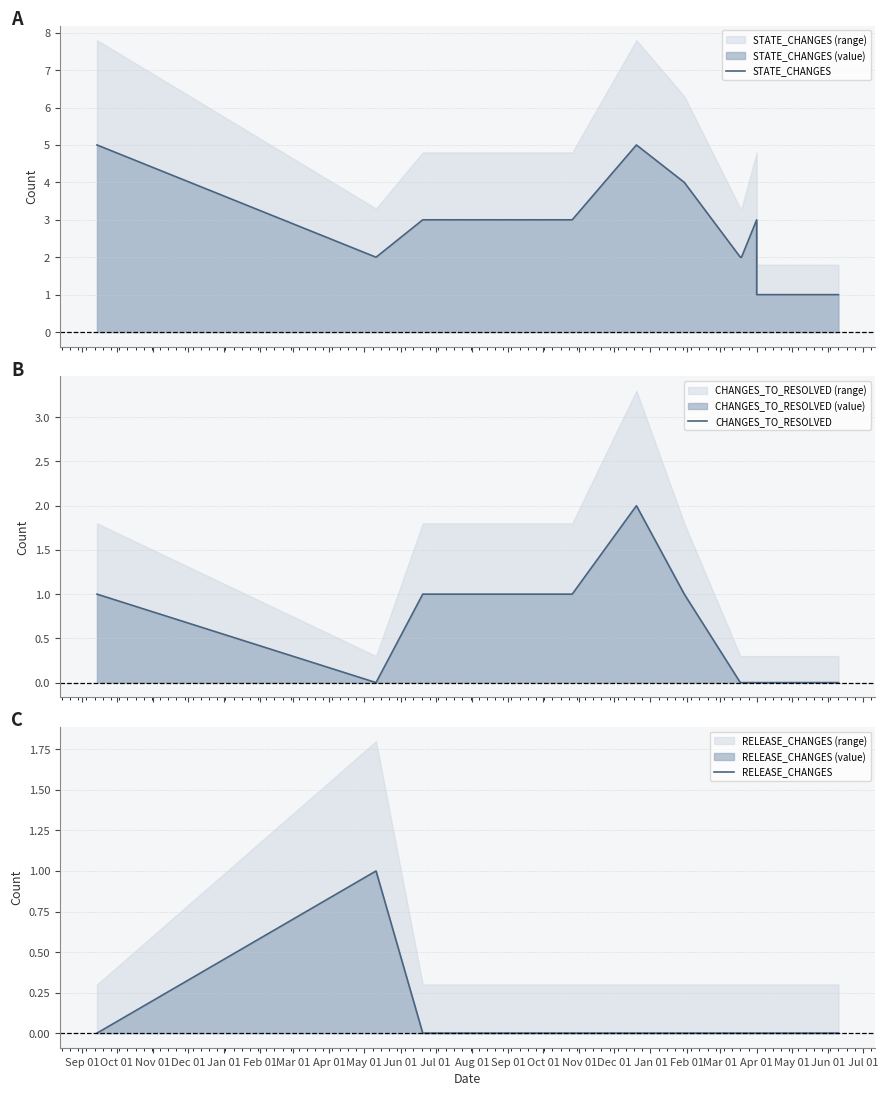

How many data points does each series have?

18